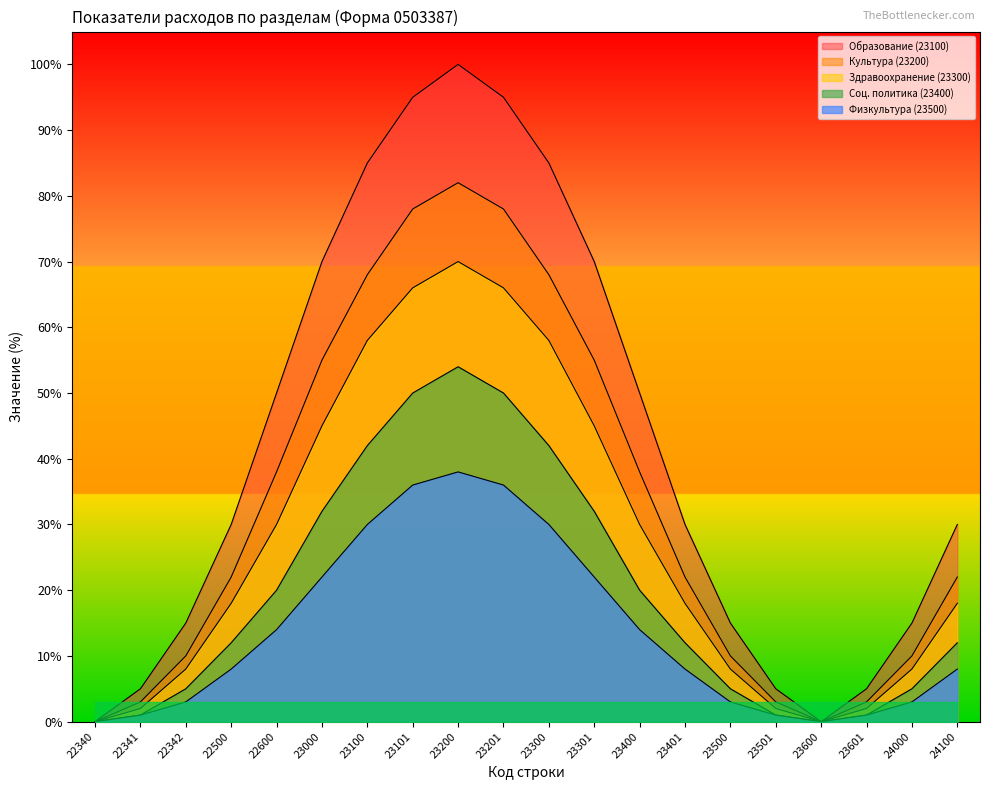

What is the difference between the maximum and minimum values in the Здравоохранение (23300) series?

70